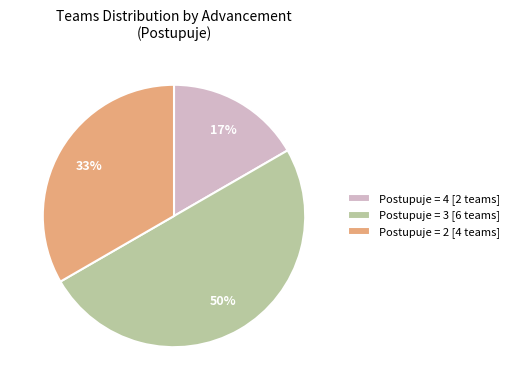

Does Postupuje = 4 [2 teams] represent more than half of the total?

No